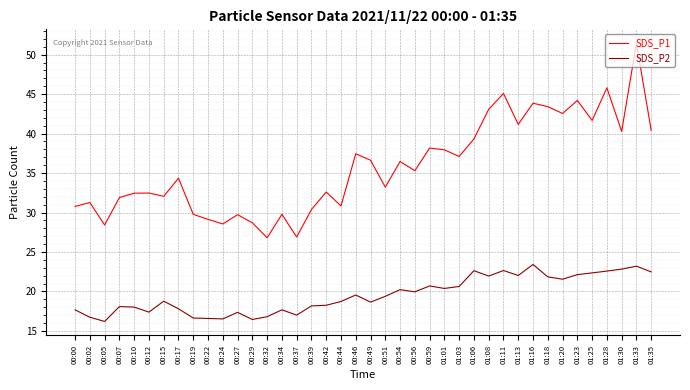

Is the value of SDS_P1 at 00:51 greater than the value of SDS_P2 at 00:27?

Yes